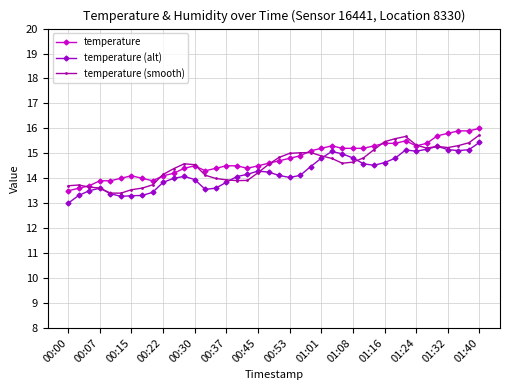

What is the highest value of the temperature (smooth) series?

15.7